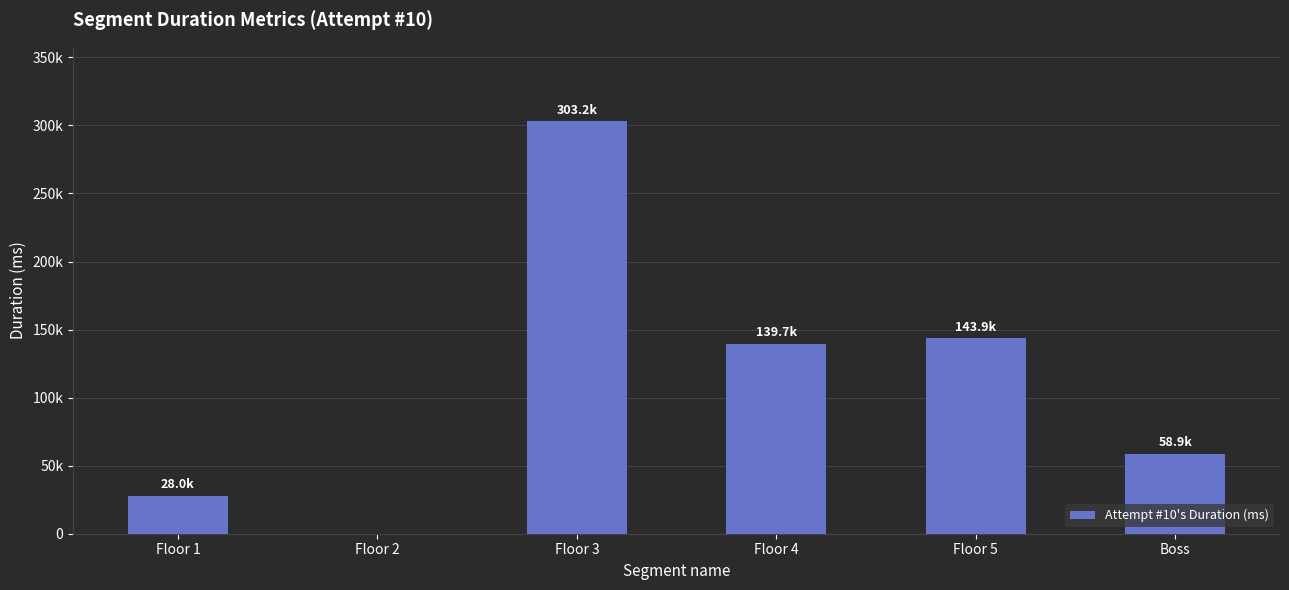

What is the label of the 4th bar from the left?

Floor 4